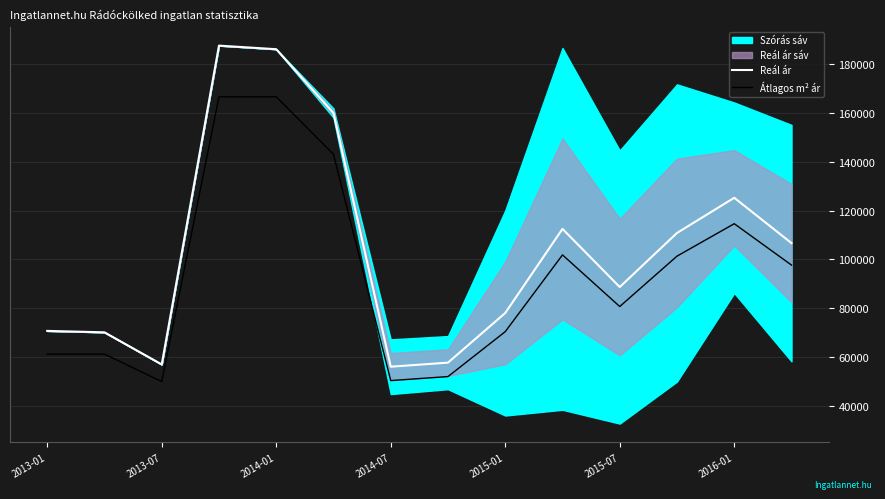

How many interior local peaks does the Reál ár series have?

3